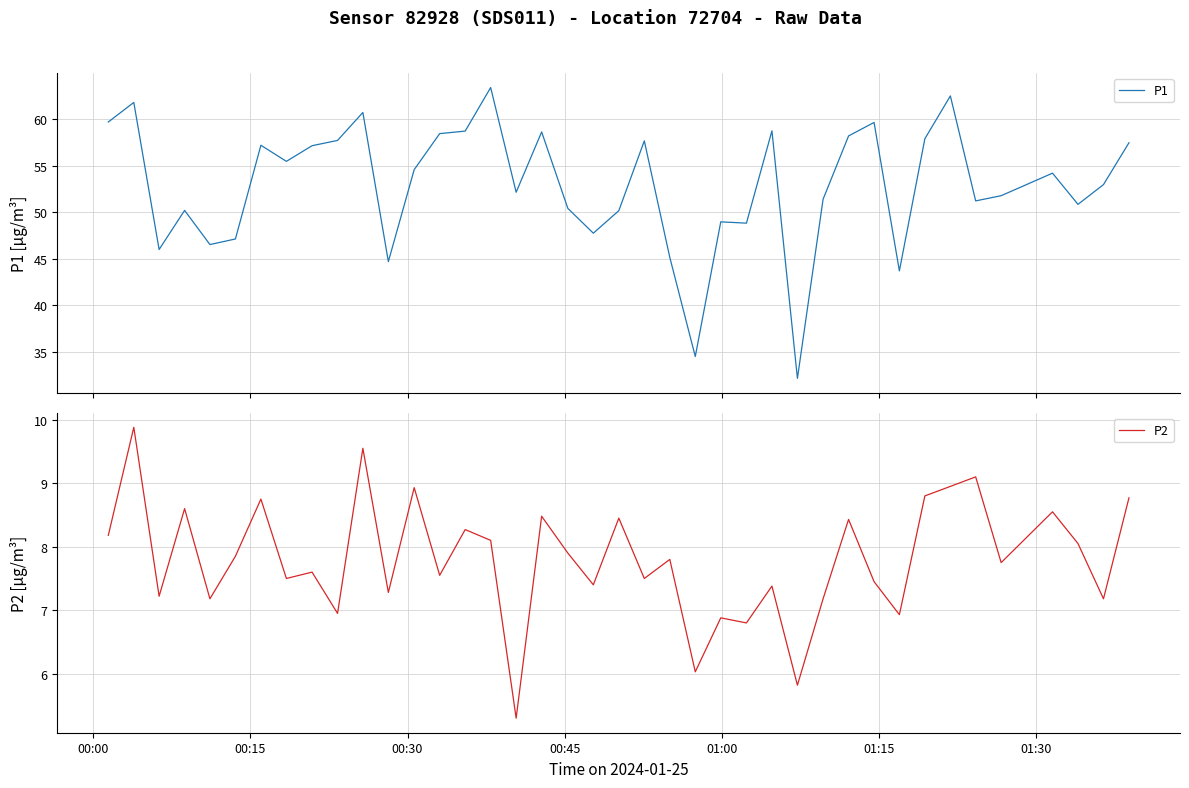

What is the lowest value of the P2 series?

5.3